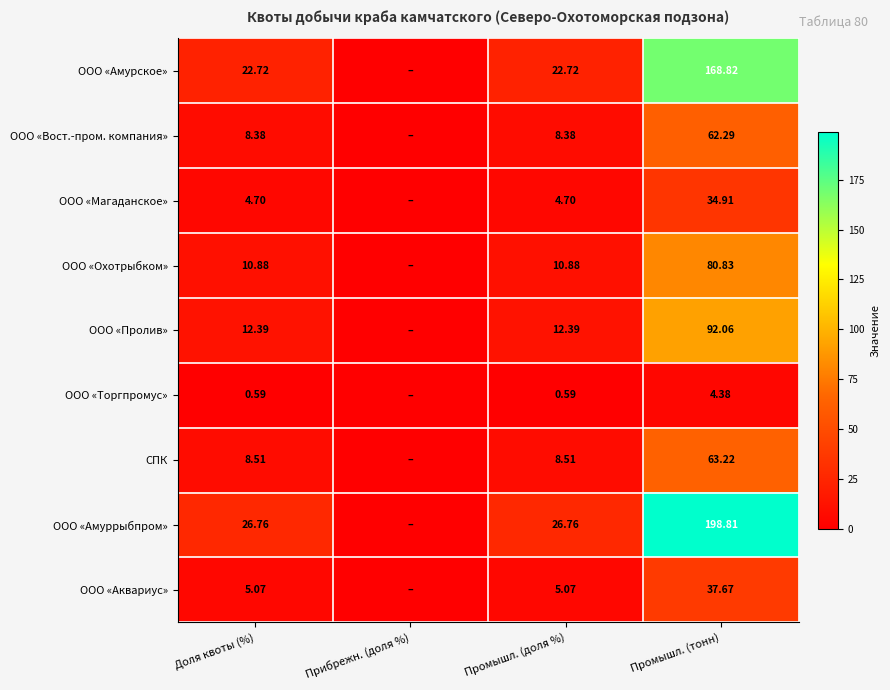

What is the total value across all series at Доля квоты (%)?

100.0